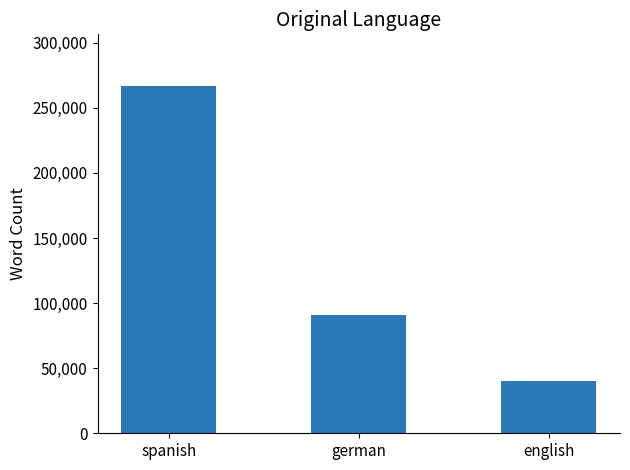

At which category does the chart reach its peak across all series?

spanish